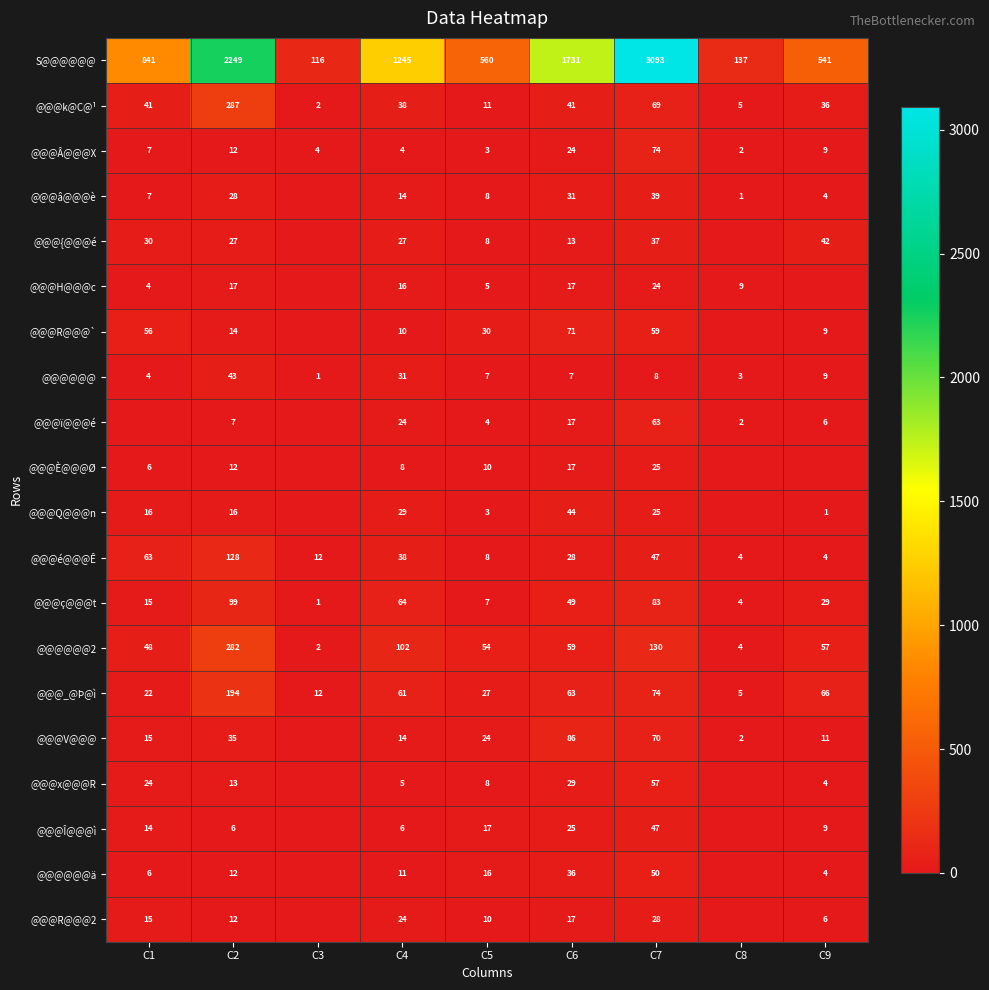

The value of @@@ï@@@é at C9 is 9. True or false?

False